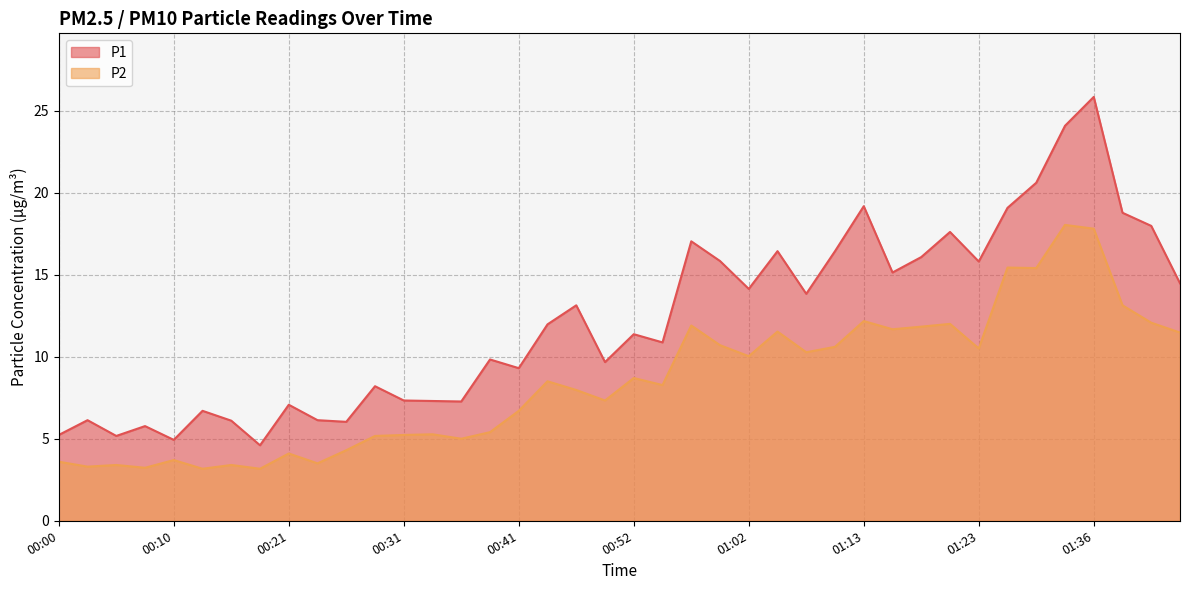

How many lines are shown in the chart?

2